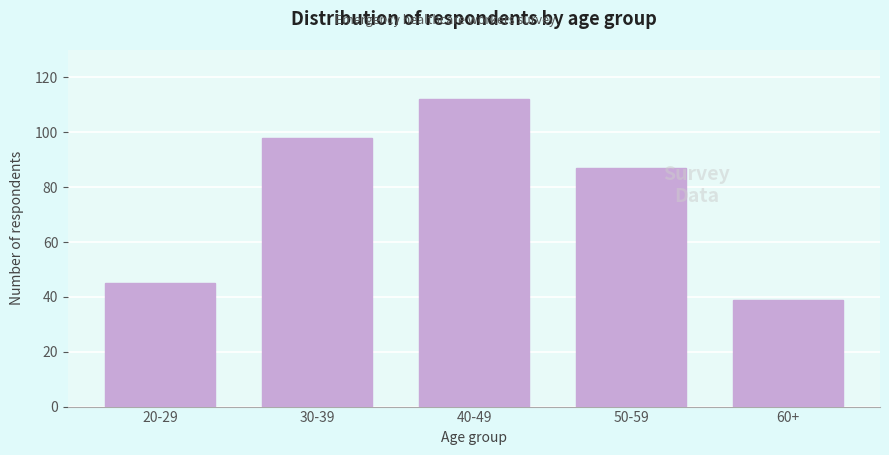

Reading left to right, extract all data points from this chart.

20-29=45	30-39=98	40-49=112	50-59=87	60+=39